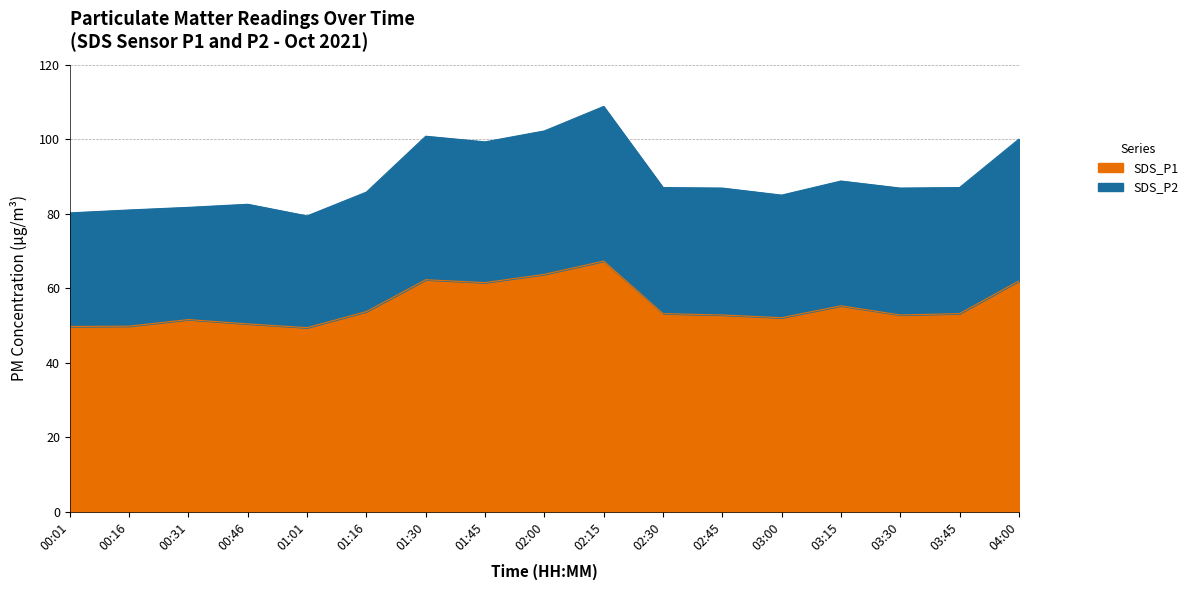

Rank the categories by SDS_P1 value from highest to lowest.

02:15, 02:00, 01:30, 04:00, 01:45, 03:15, 01:16, 02:30, 03:45, 02:45, 03:30, 03:00, 00:31, 00:46, 00:16, 00:01, 01:01